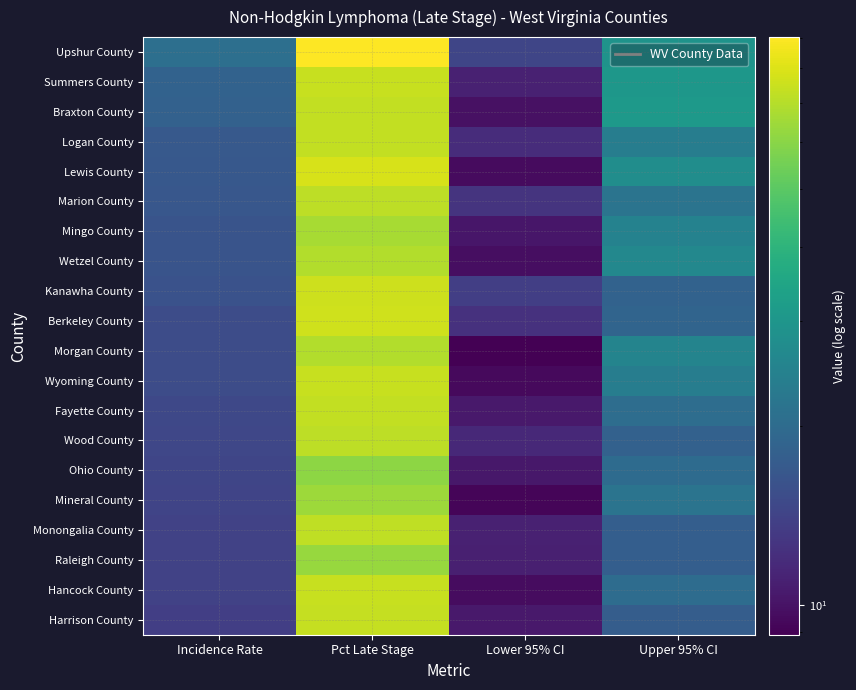

What is the total value across all series at Incidence Rate?

316.0